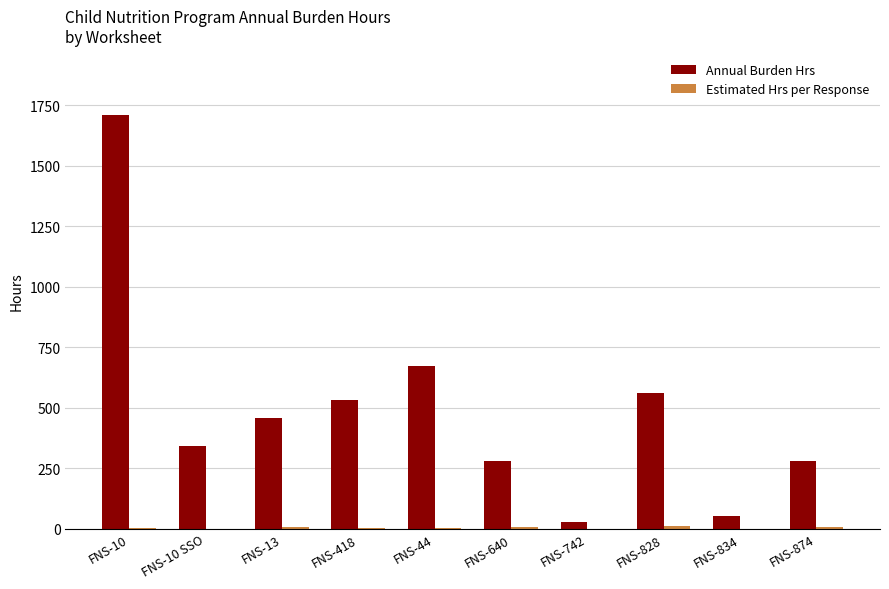

What is the sum of all Annual Burden Hrs values?

4911.5